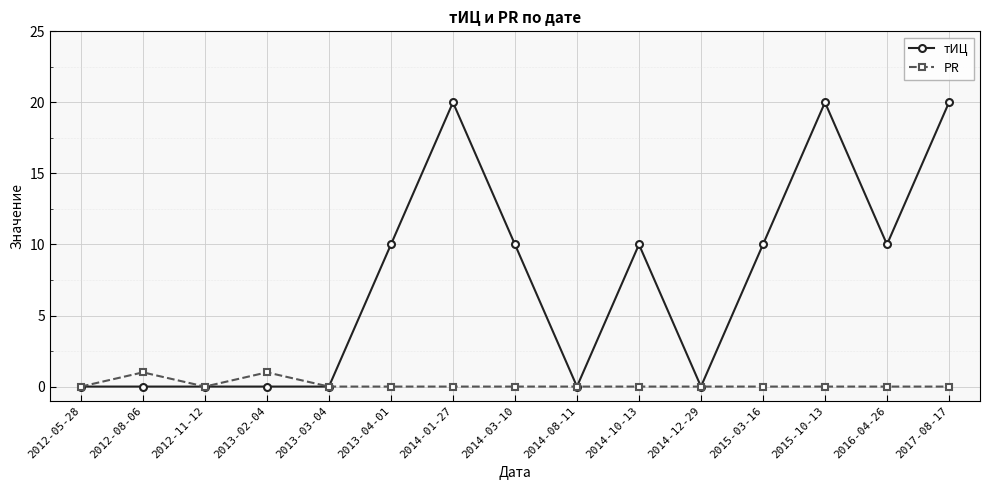

Which series has the largest total across all categories?

тИЦ